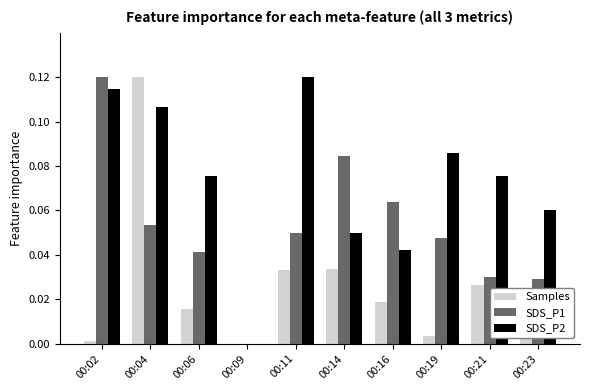

The value of SDS_P2 at 00:04 is 0.2. True or false?

False